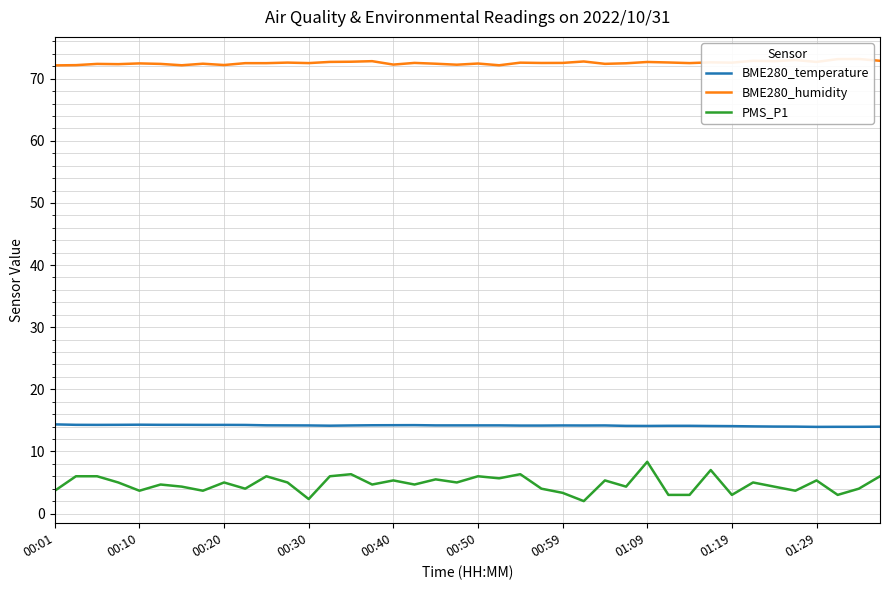

True or false: BME280_humidity and BME280_temperature cross at least once.

False